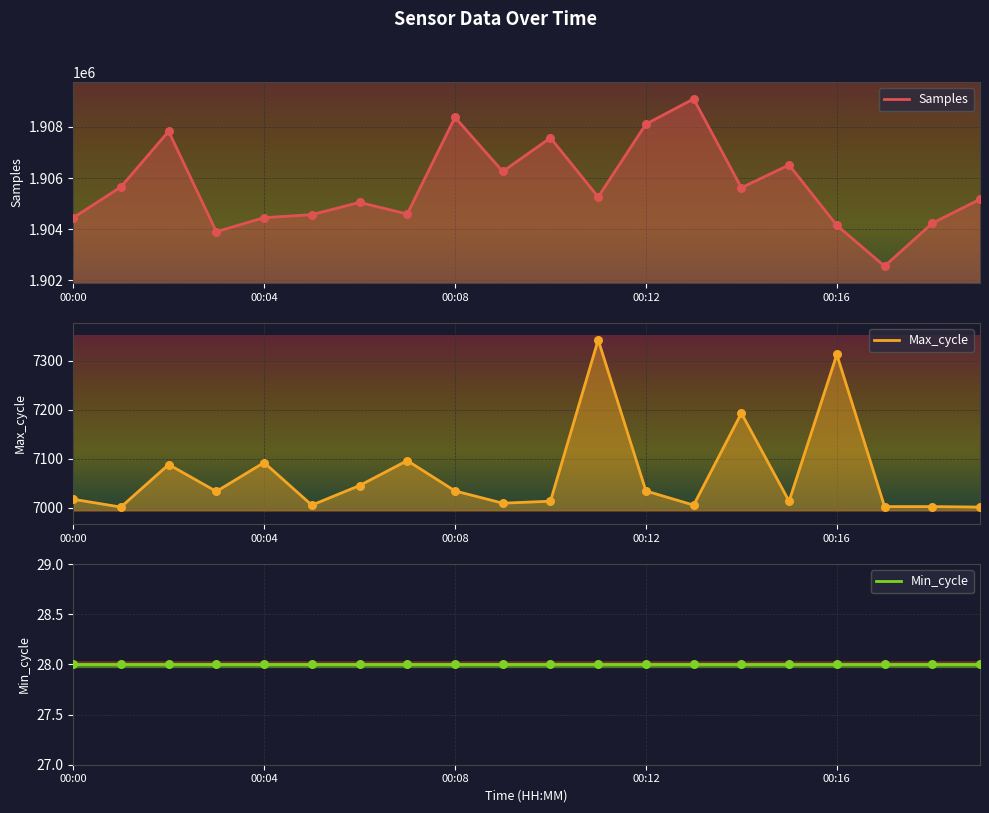

What is the total value across all series at 00:20?

1912171